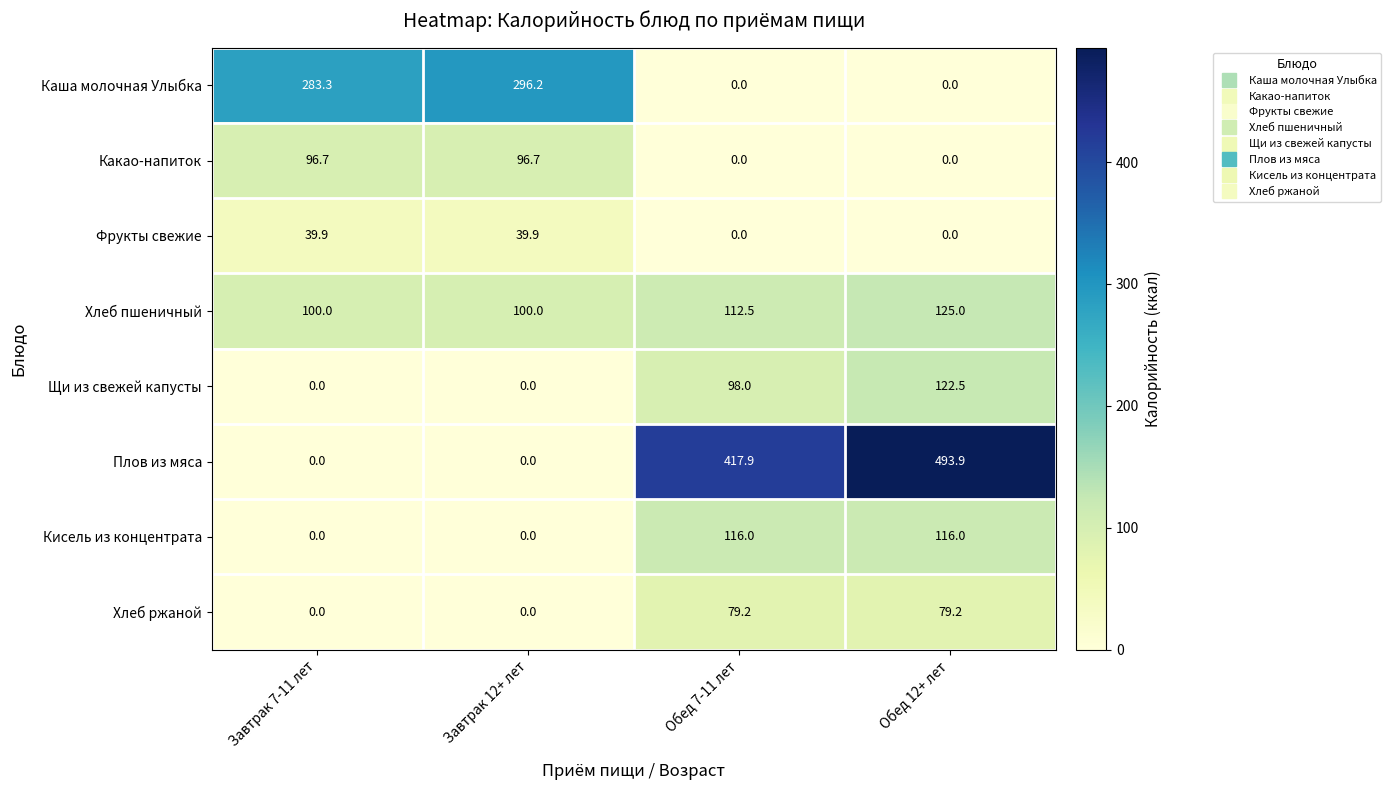

At how many categories does at least one series exceed 332?

2